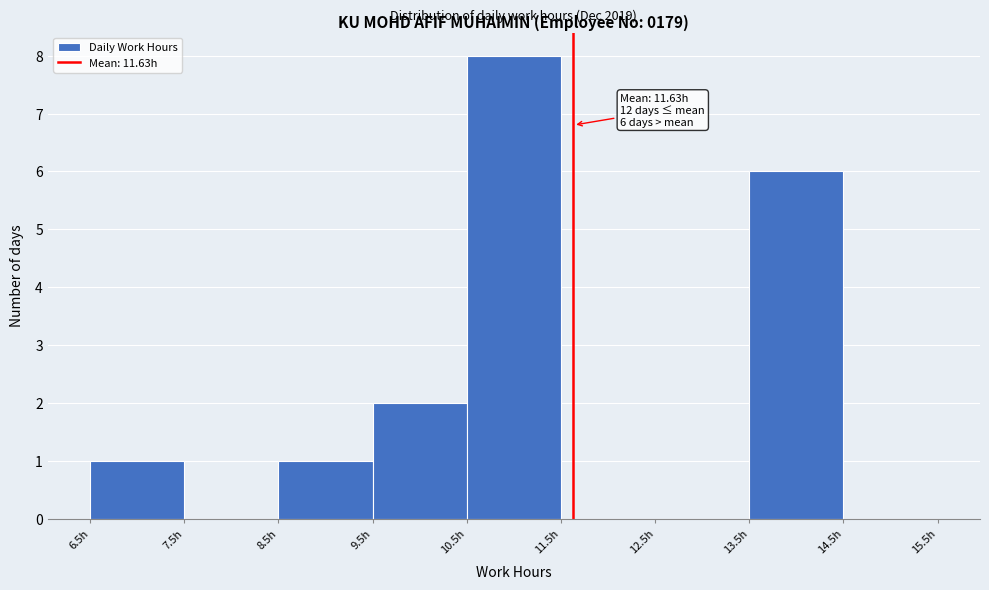

Over which range of the x-axis is the bar tallest?

10.5 to 11.5